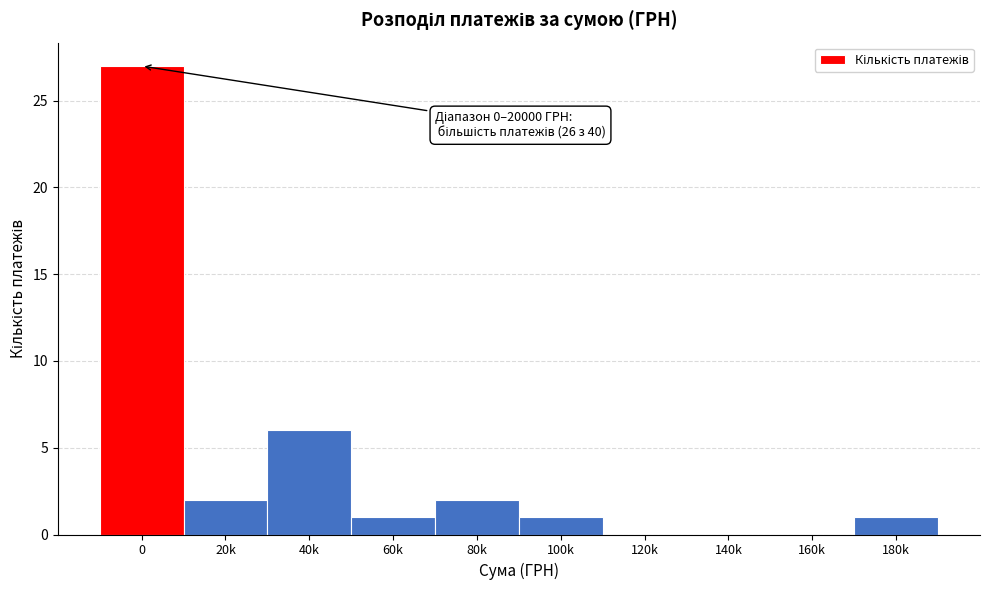

Reading right to left, what are all the values shown in this chart?

180k=1	160k=0	140k=0	120k=0	100k=1	80k=2	60k=1	40k=6	20k=2	0=27